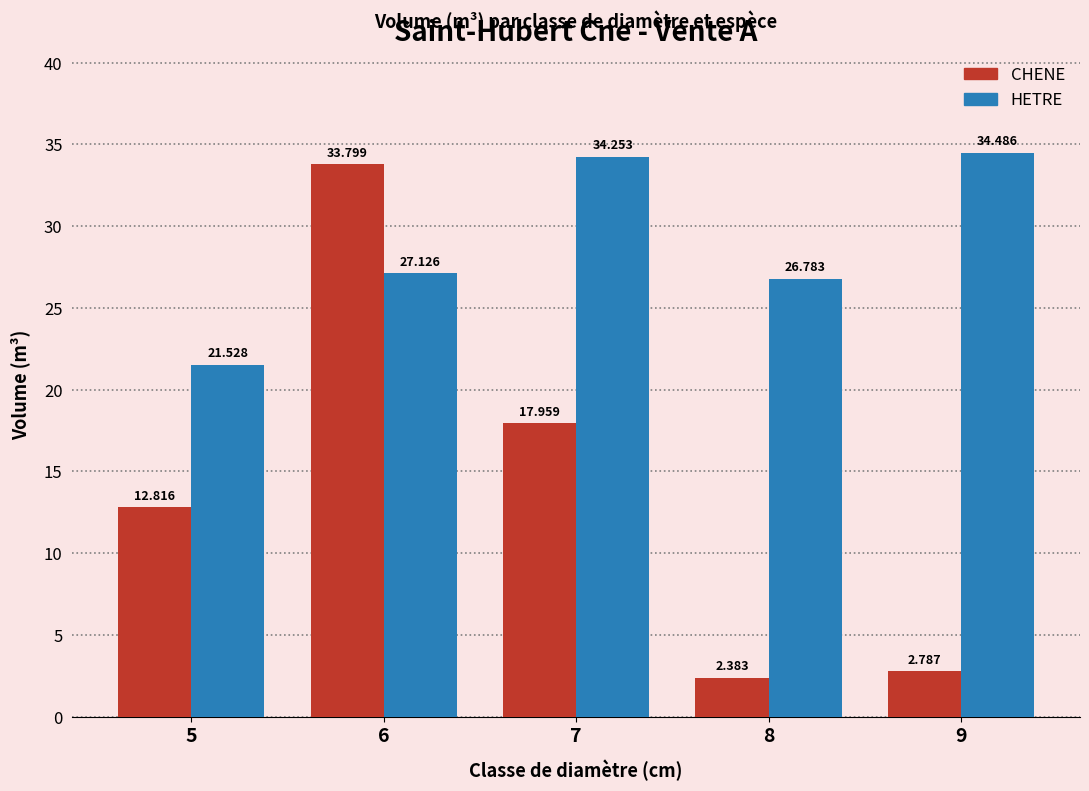

At which category is the sum across all series the highest?

6